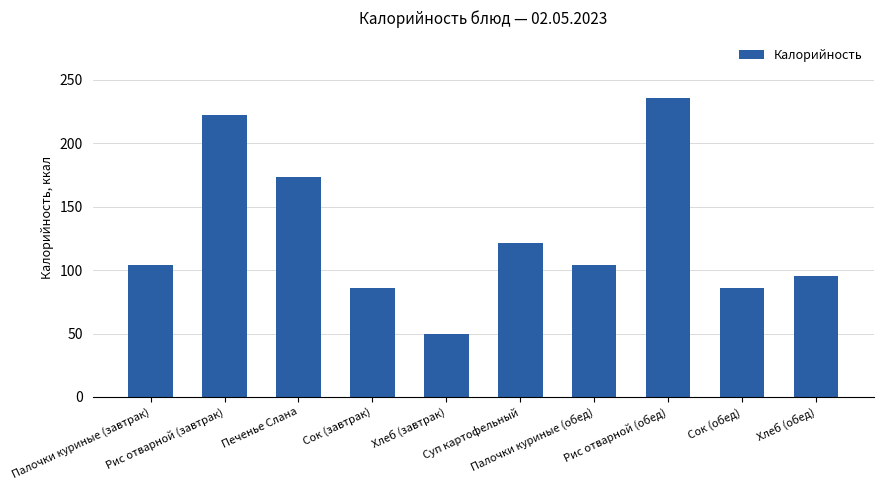

What is the difference between the values at Палочки куриные (обед) and Рис отварной (завтрак)?

118